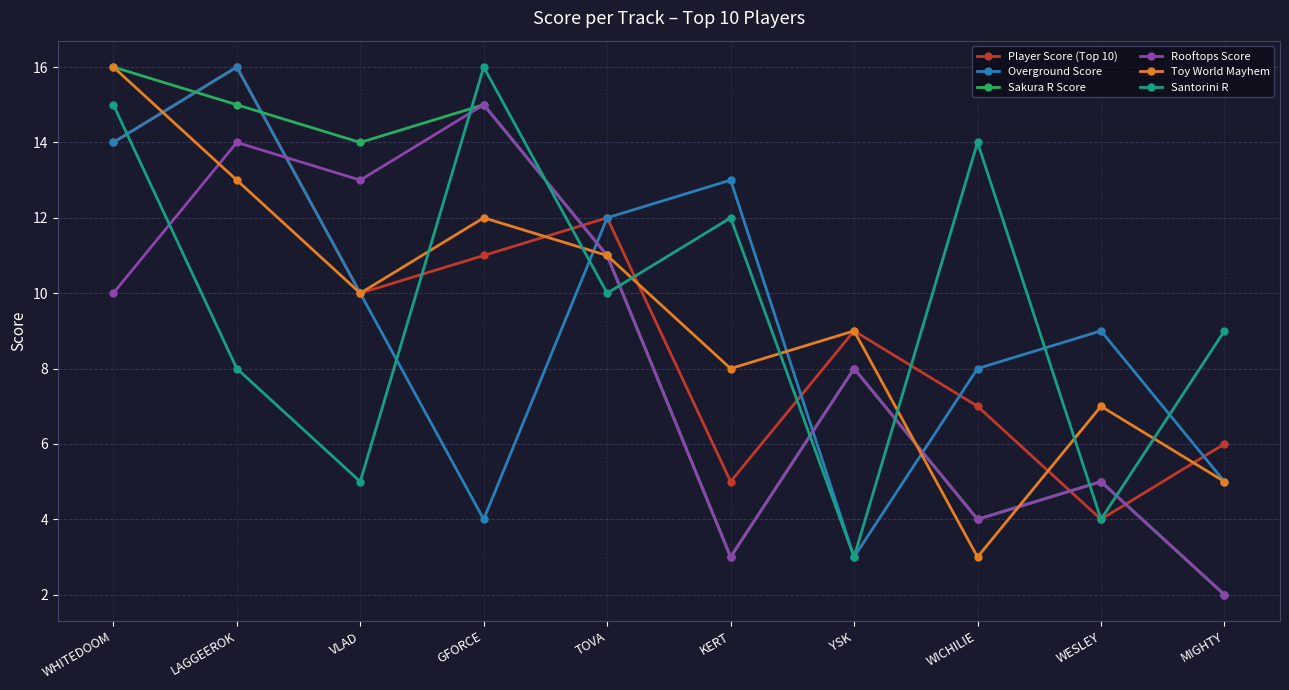

True or false: Toy World Mayhem and Santorini R intersect in this chart.

True